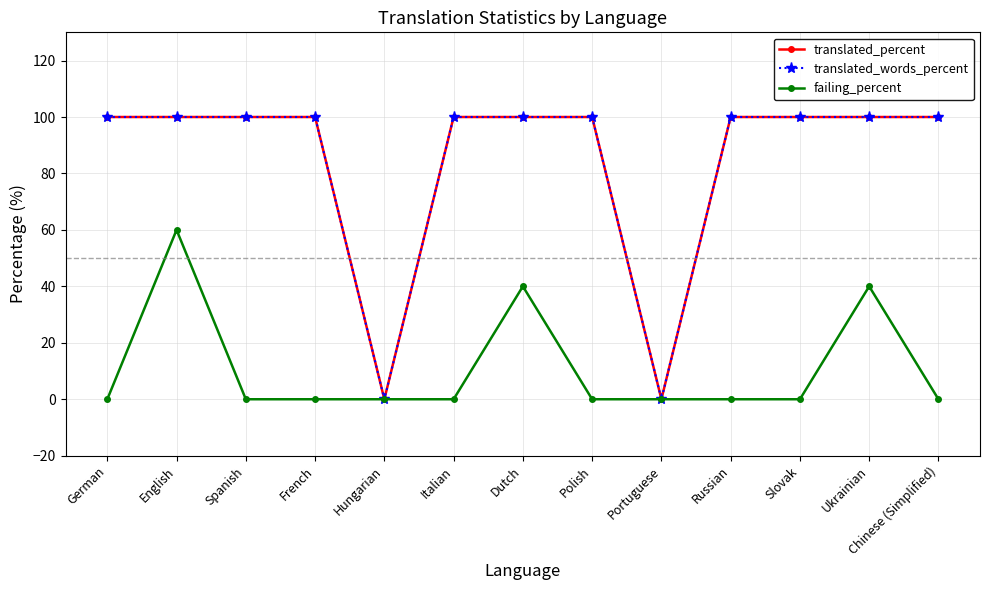

At which category is the sum across all series the highest?

English